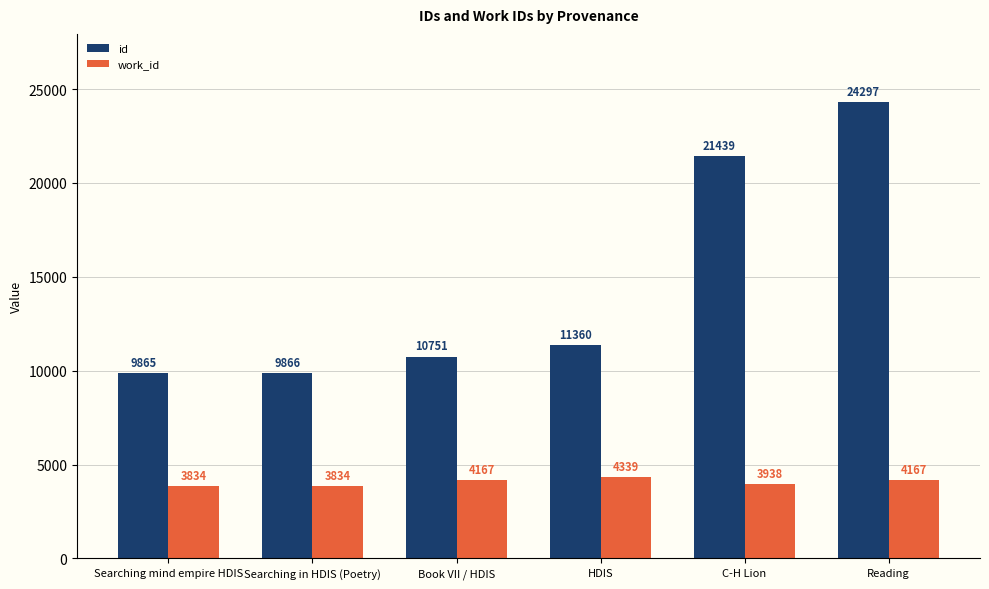

Is it true that work_id equals 1478 at Reading?

False